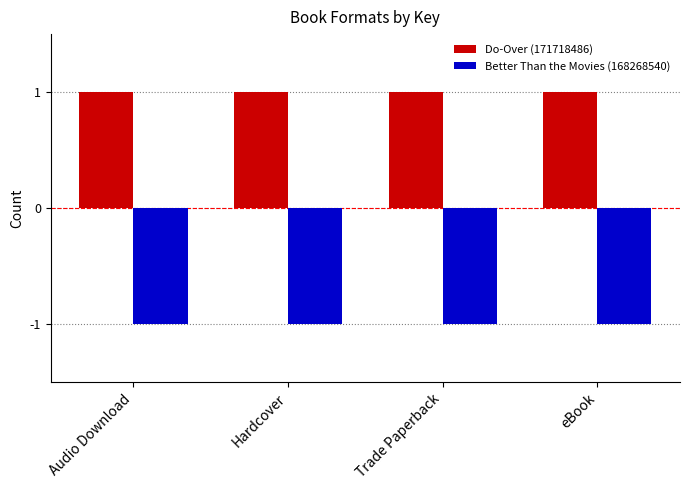

Which series has the largest total across all categories?

Do-Over (171718486)